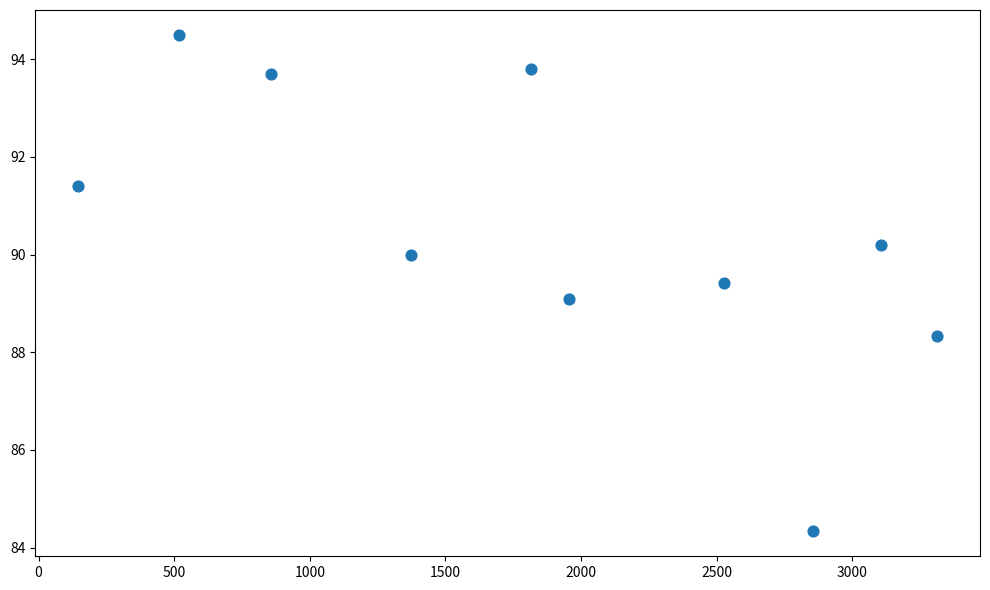

What is the range of X values (max minus min)?

3166.0